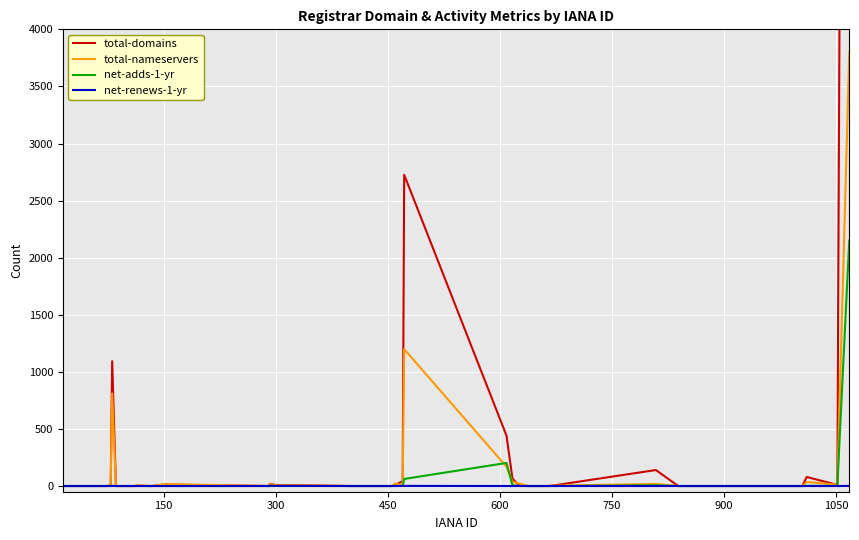

Reading left to right, transcribe all the data shown in this chart.

total-domains: 0	0	1	0	1093	0	0	0	0	2	0	12	0	20	9	0	0	0	0	0	0	1	9	43	2726	441	65	10	0	0	3	140	0	0	0	0	0	79	10	22460
total-nameservers: 0	0	2	0	811	0	0	0	0	7	0	17	0	18	6	0	0	0	0	0	0	3	22	7	1199	169	38	24	0	0	3	18	0	0	0	0	0	35	12	3801
net-adds-1-yr: 0	0	2	0	2	0	0	0	0	0	0	0	0	0	0	0	0	0	0	0	0	0	2	0	62	202	6	1	0	0	0	6	0	0	0	0	0	2	1	2151
net-renews-1-yr: 0	0	0	0	1	0	0	0	0	0	0	0	0	3	1	0	0	0	0	0	0	0	0	1	1	0	0	0	0	0	0	0	0	0	0	0	0	0	0	1